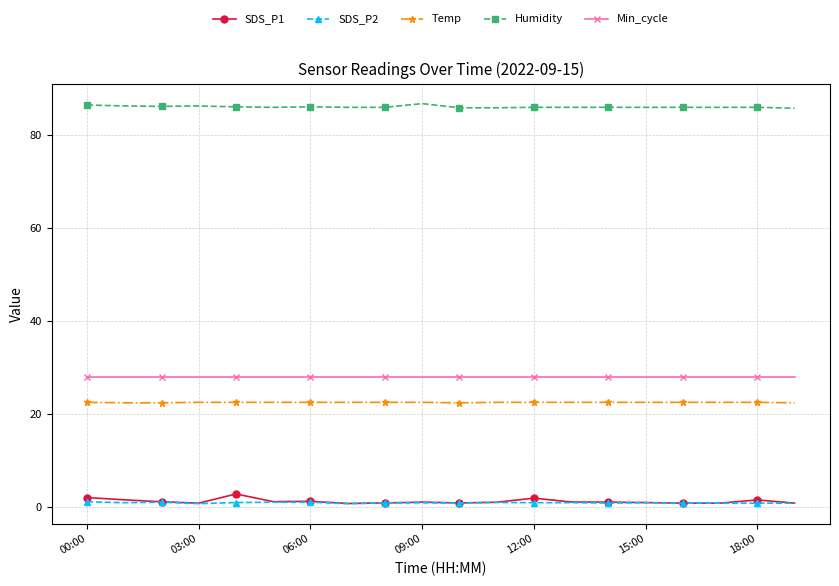

True or false: Temp and SDS_P1 cross at least once.

False